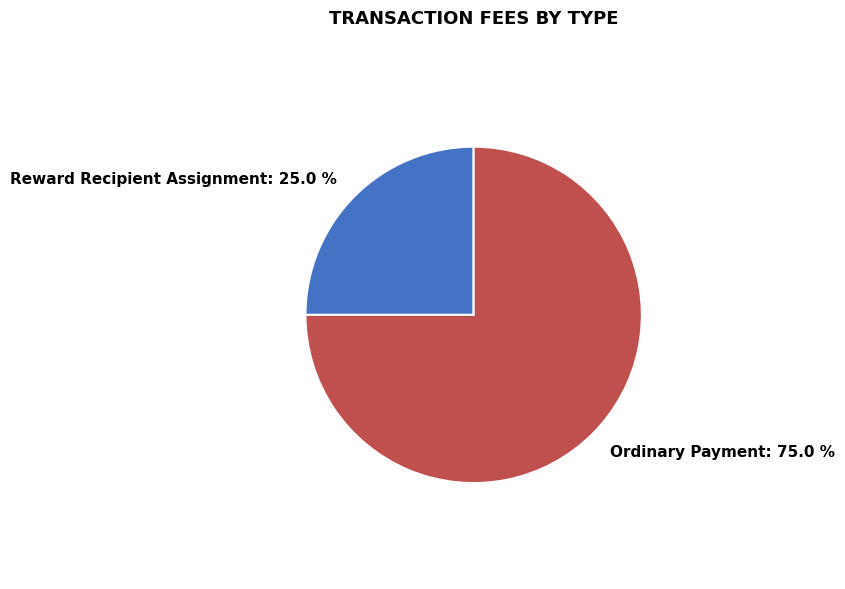

What is the largest slice in the pie chart?

Ordinary Payment